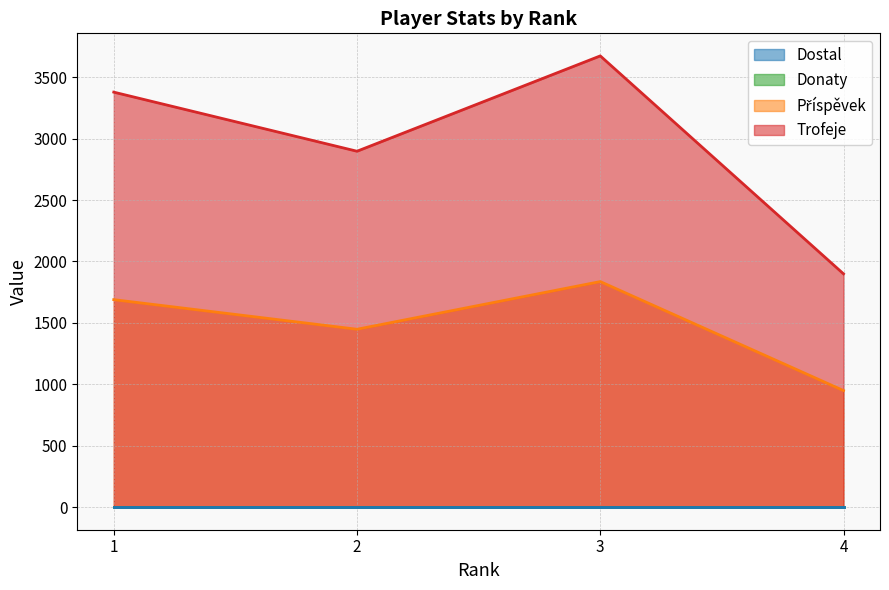

True or false: Příspěvek has more than 2 points higher than both neighbors.

False